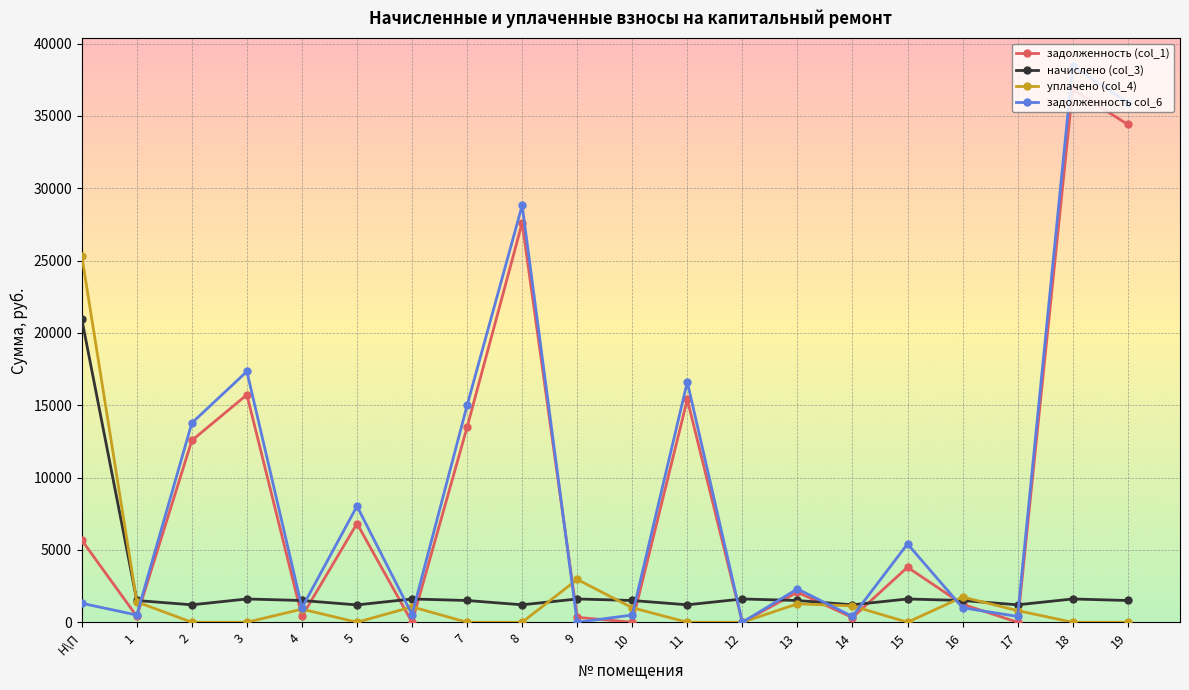

What are all the series names shown in the legend?

задолженность (col_1), начислено (col_3), уплачено (col_4), задолженность col_6